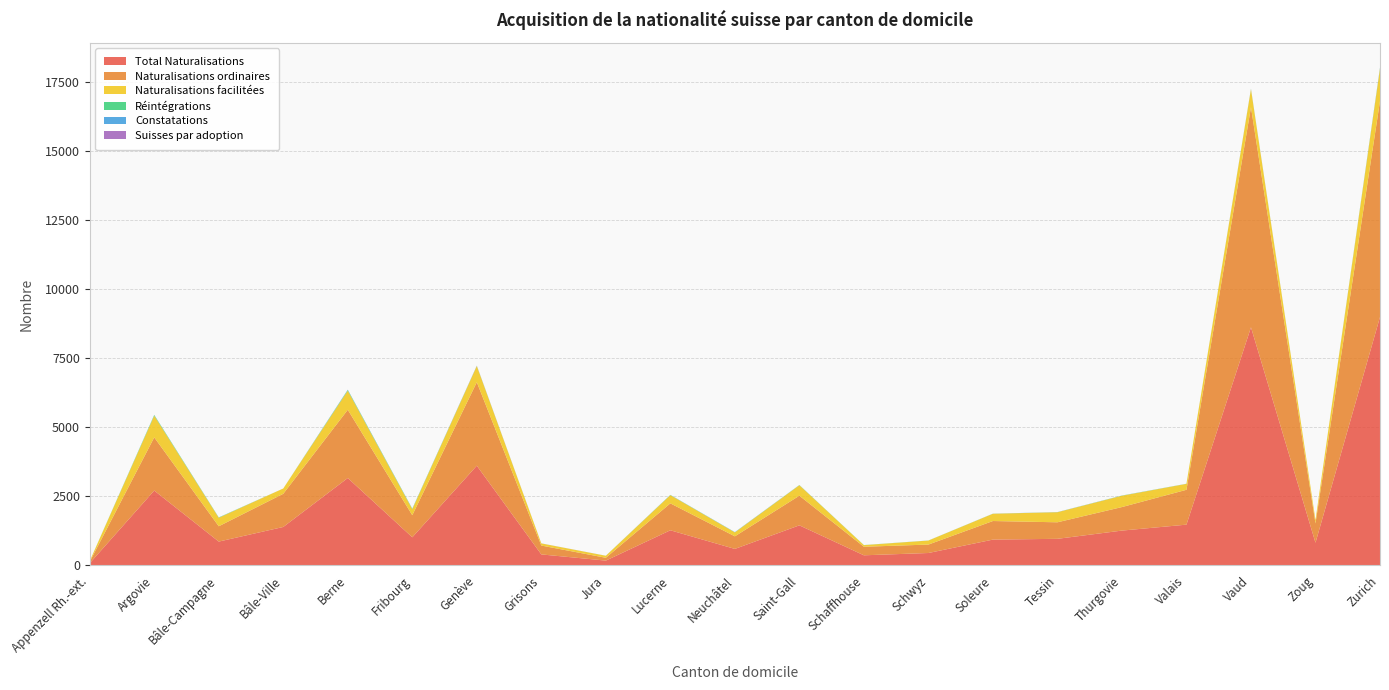

Reading left to right, what are all the values shown in this chart?

Total Naturalisations: Appenzell Rh.-ext.=80	Argovie=2709	Bâle-Campagne=863	Bâle-Ville=1392	Berne=3163	Fribourg=1018	Genève=3609	Grisons=399	Jura=175	Lucerne=1272	Neuchâtel=598	Saint-Gall=1451	Schaffhouse=367	Schwyz=450	Soleure=935	Tessin=963	Thurgovie=1261	Valais=1476	Vaud=8616	Zoug=822	Zurich=8987
Naturalisations ordinaires: Appenzell Rh.-ext.=54	Argovie=1924	Bâle-Campagne=554	Bâle-Ville=1200	Berne=2469	Fribourg=799	Genève=3020	Grisons=320	Jura=102	Lucerne=974	Neuchâtel=455	Saint-Gall=1072	Schaffhouse=309	Schwyz=305	Soleure=672	Tessin=598	Thurgovie=851	Valais=1261	Vaud=7961	Zoug=698	Zurich=7813
Naturalisations facilitées: Appenzell Rh.-ext.=26	Argovie=785	Bâle-Campagne=308	Bâle-Ville=192	Berne=693	Fribourg=218	Genève=585	Grisons=78	Jura=73	Lucerne=298	Neuchâtel=143	Saint-Gall=378	Schaffhouse=58	Schwyz=145	Soleure=263	Tessin=365	Thurgovie=410	Valais=215	Vaud=655	Zoug=124	Zurich=1172
Réintégrations: Appenzell Rh.-ext.=0	Argovie=23	Bâle-Campagne=10	Bâle-Ville=0	Berne=21	Fribourg=14	Genève=4	Grisons=0	Jura=0	Lucerne=6	Neuchâtel=3	Saint-Gall=7	Schaffhouse=4	Schwyz=2	Soleure=2	Tessin=1	Thurgovie=5	Valais=2	Vaud=4	Zoug=0	Zurich=20
Constatations: Appenzell Rh.-ext.=0	Argovie=6	Bâle-Campagne=2	Bâle-Ville=0	Berne=11	Fribourg=5	Genève=6	Grisons=1	Jura=2	Lucerne=4	Neuchâtel=7	Saint-Gall=1	Schaffhouse=0	Schwyz=1	Soleure=2	Tessin=4	Thurgovie=3	Valais=2	Vaud=12	Zoug=0	Zurich=15
Suisses par adoption: Appenzell Rh.-ext.=0	Argovie=0	Bâle-Campagne=1	Bâle-Ville=0	Berne=1	Fribourg=1	Genève=4	Grisons=1	Jura=0	Lucerne=0	Neuchâtel=0	Saint-Gall=1	Schaffhouse=0	Schwyz=0	Soleure=0	Tessin=0	Thurgovie=0	Valais=0	Vaud=0	Zoug=0	Zurich=2